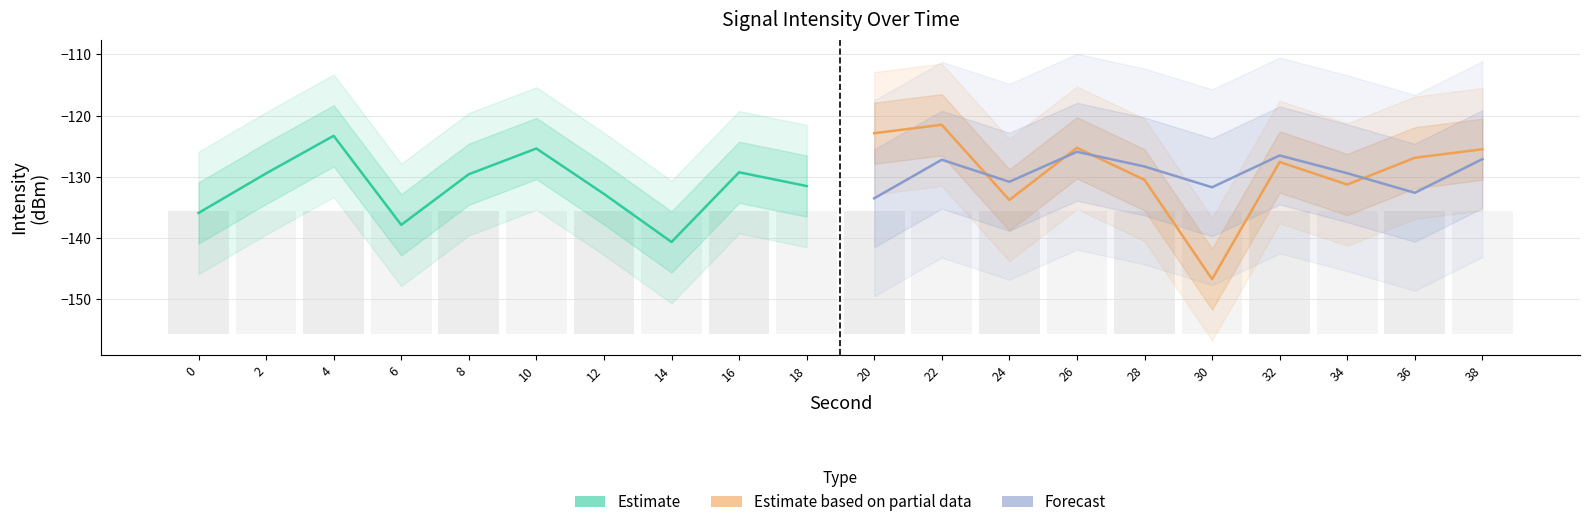

How many series are shown in this chart?

3